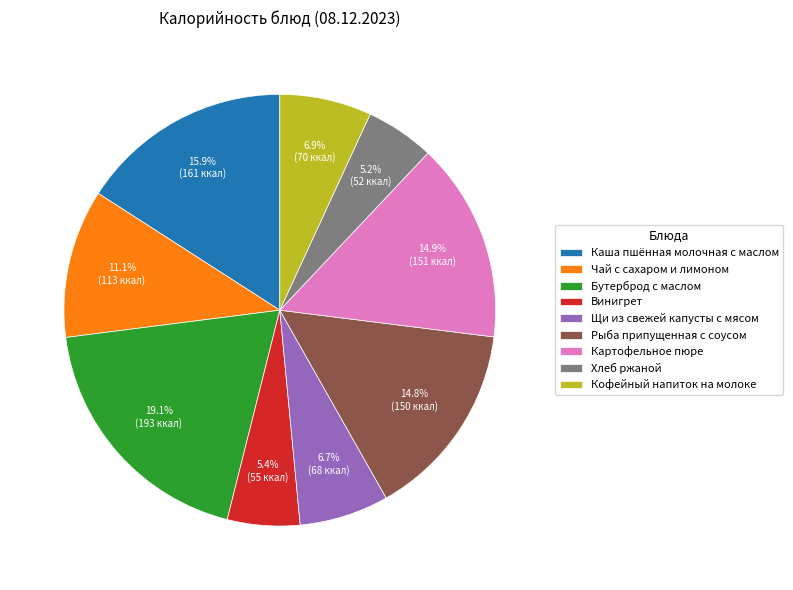

What is the ratio of the value at Кофейный напиток на молоке to the value at Чай с сахаром и лимоном?

0.6